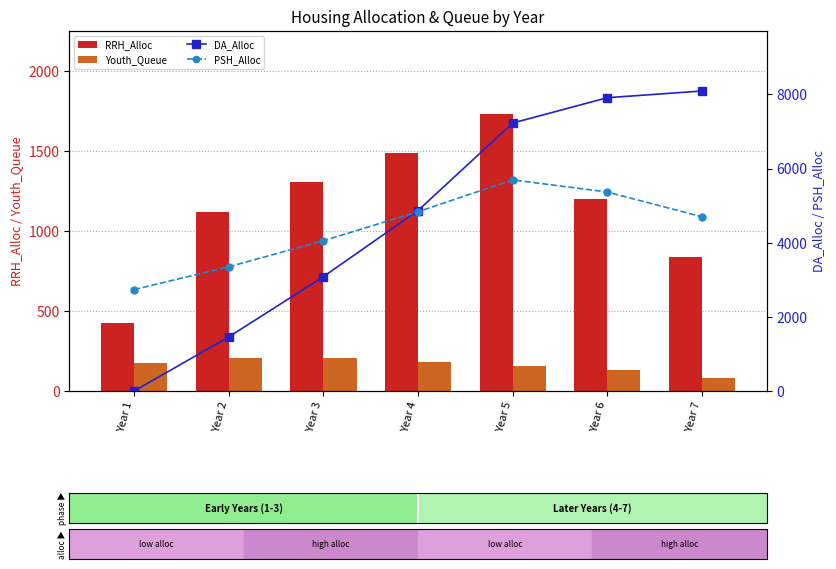

Is the value of Youth_Queue at Year 5 greater than the value of PSH_Alloc at Year 1?

No